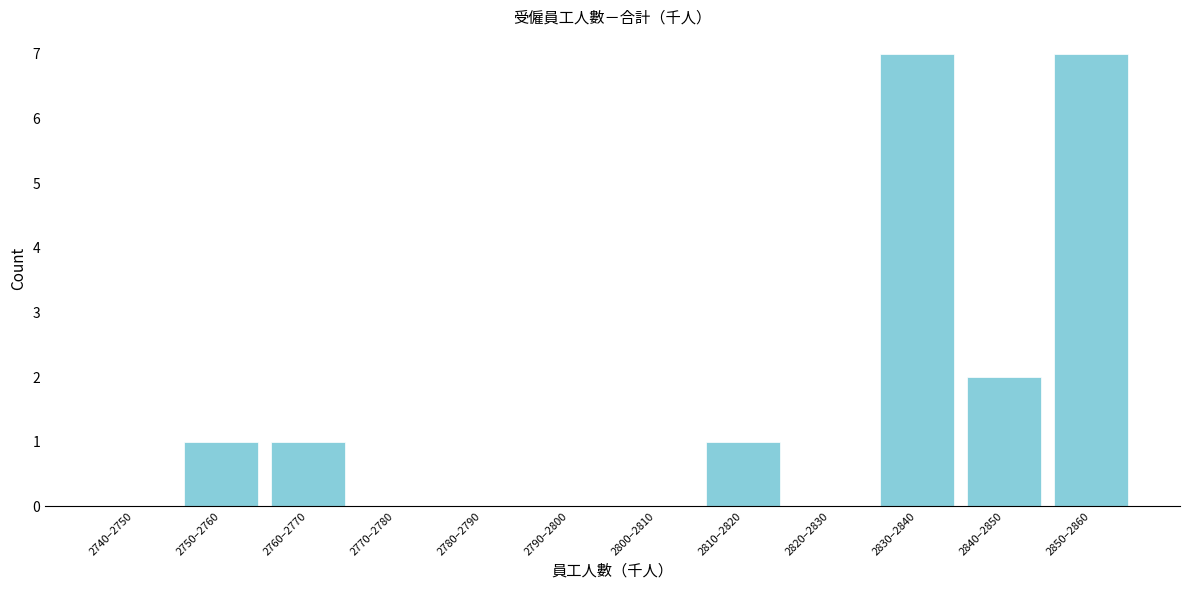

Reading right to left, extract all data points from this chart.

2850–2860=7	2840–2850=2	2830–2840=7	2820–2830=0	2810–2820=1	2800–2810=0	2790–2800=0	2780–2790=0	2770–2780=0	2760–2770=1	2750–2760=1	2740–2750=0